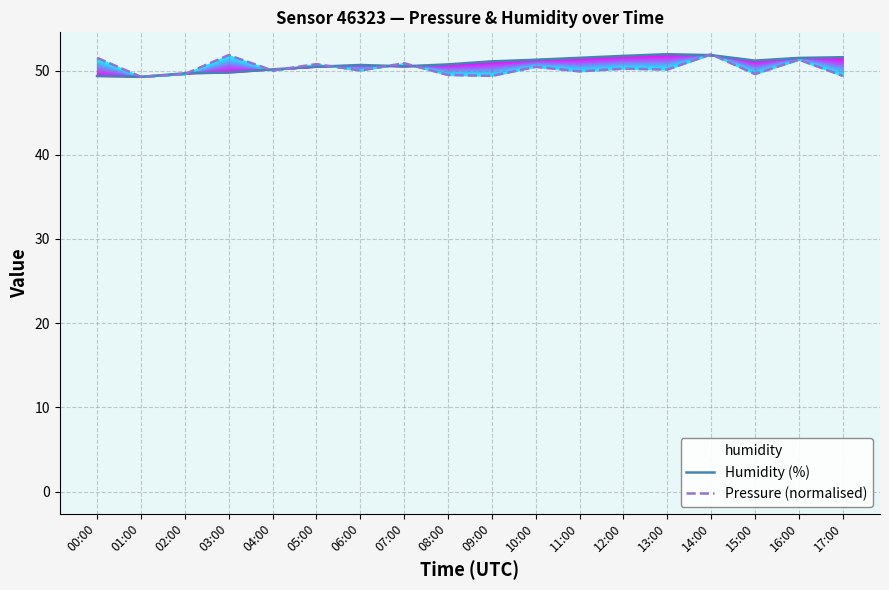

Which series changed the most between 04:00 and 15:00?

Humidity (%)